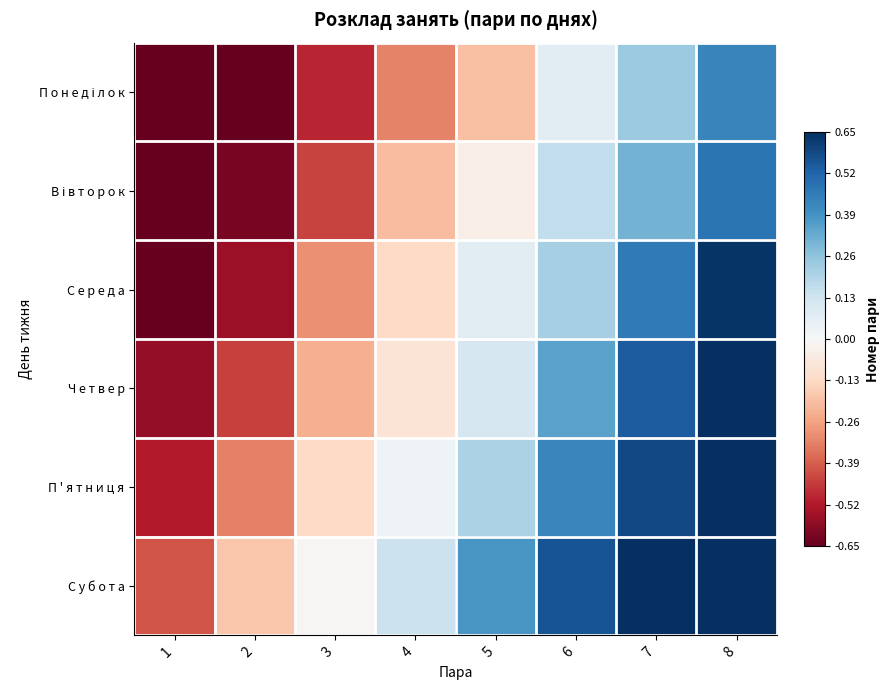

Between 1 and 2, which series saw the biggest shift?

С у б о т а